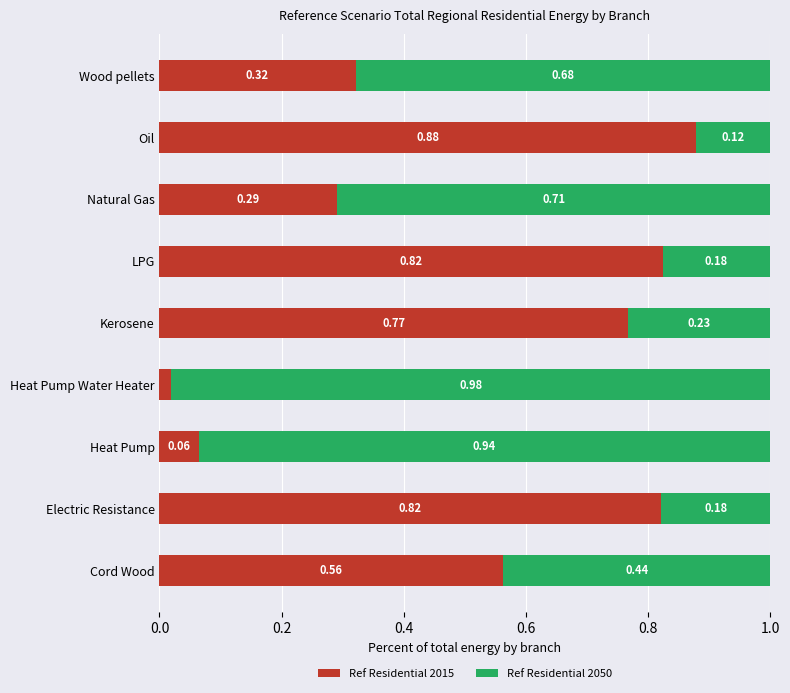

At which label does Ref Residential 2015 reach its peak?

Oil